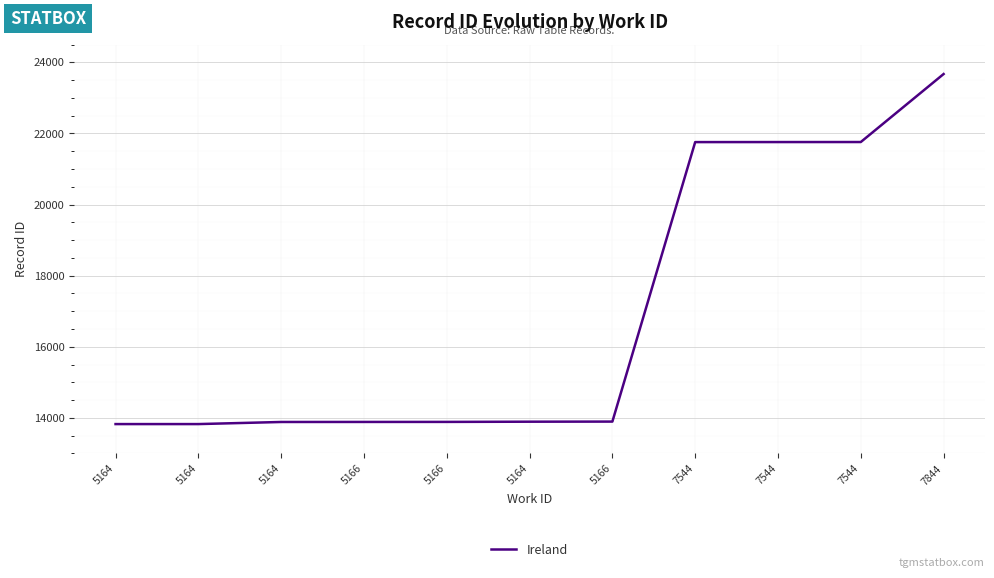

True or false: the data shows 21758 at 7544.

True